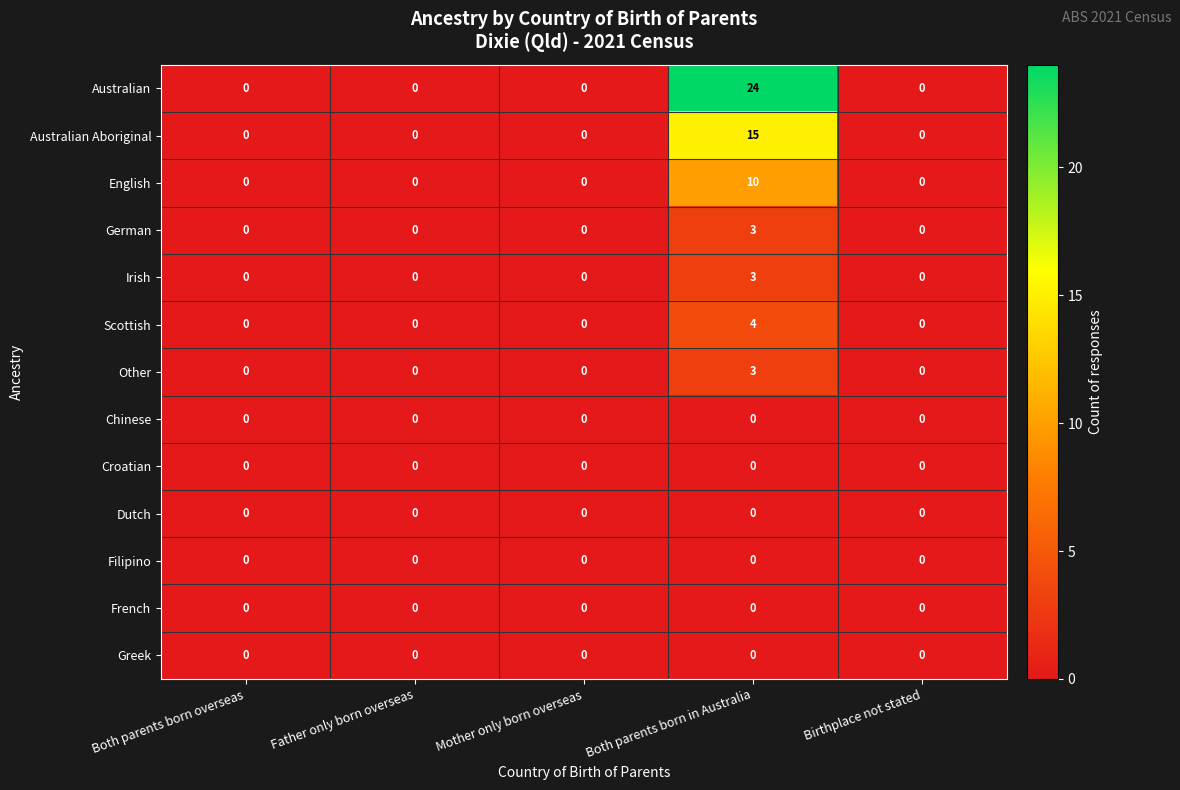

Is it true that Greek equals 0 at Birthplace not stated?

True